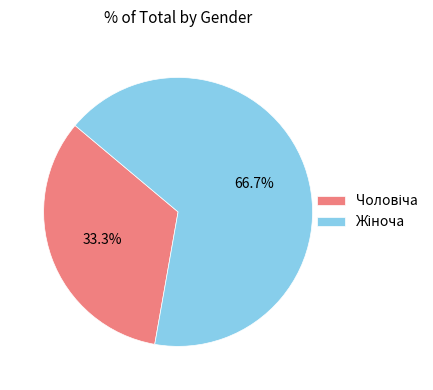

To the nearest percent, what is the average slice percentage?

50%